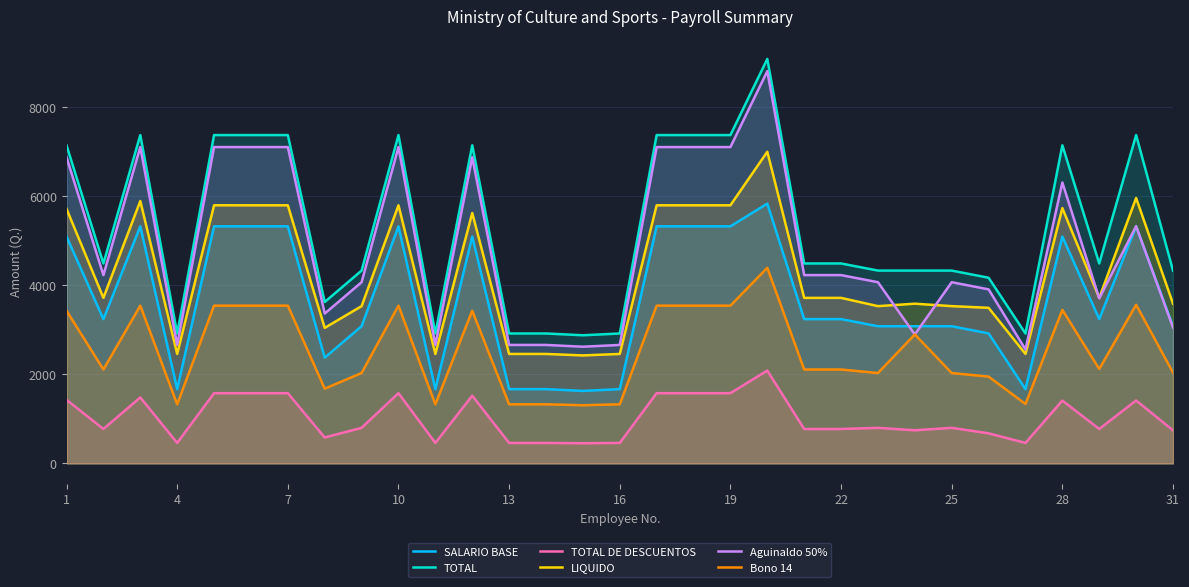

True or false: Aguinaldo 50% and SALARIO BASE intersect in this chart.

True